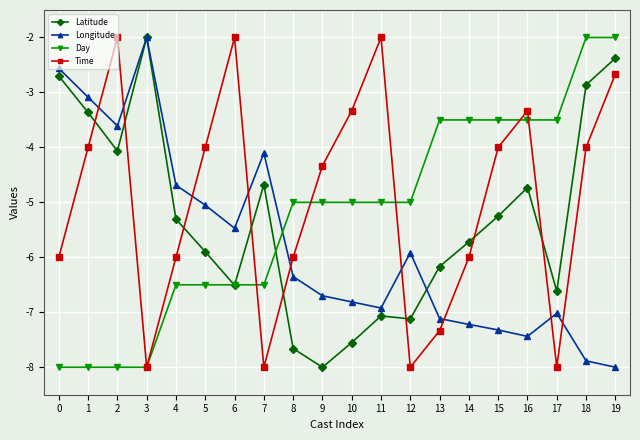

Which series has the largest total across all categories?

Time